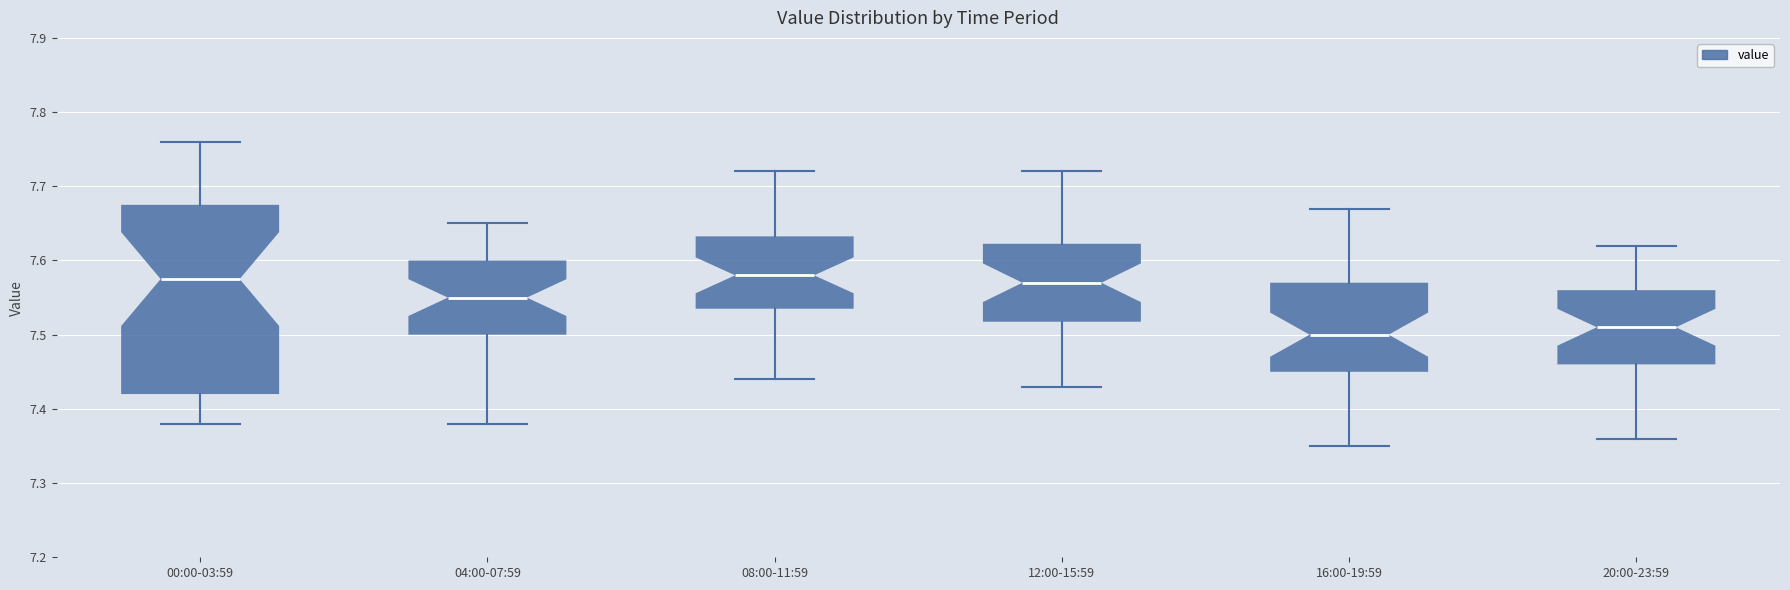

Which box is the tallest, from its lower edge to its upper edge?

00:00-03:59